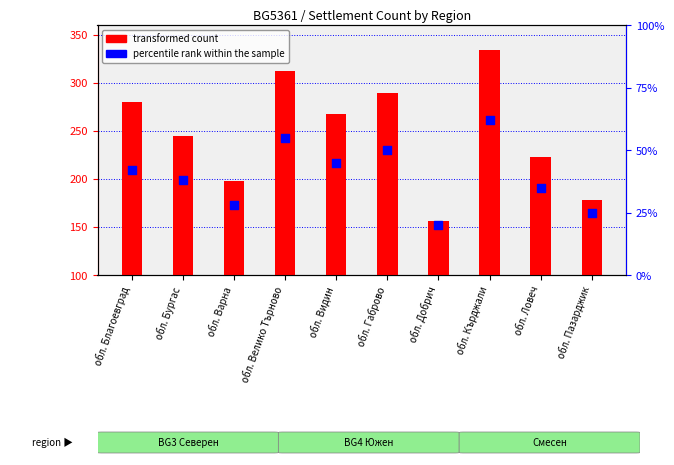

What are all the series names shown in the legend?

transformed count, percentile rank within the sample